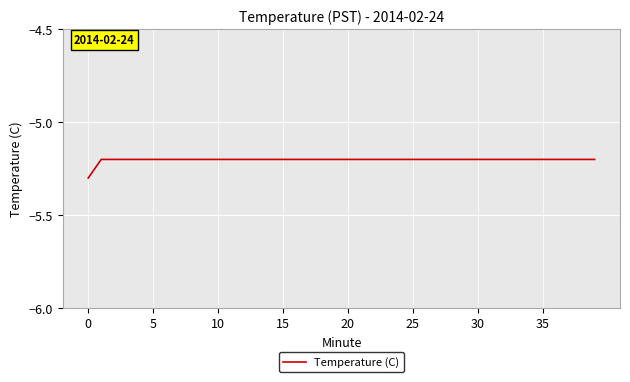

What is the greatest value displayed?

-5.2